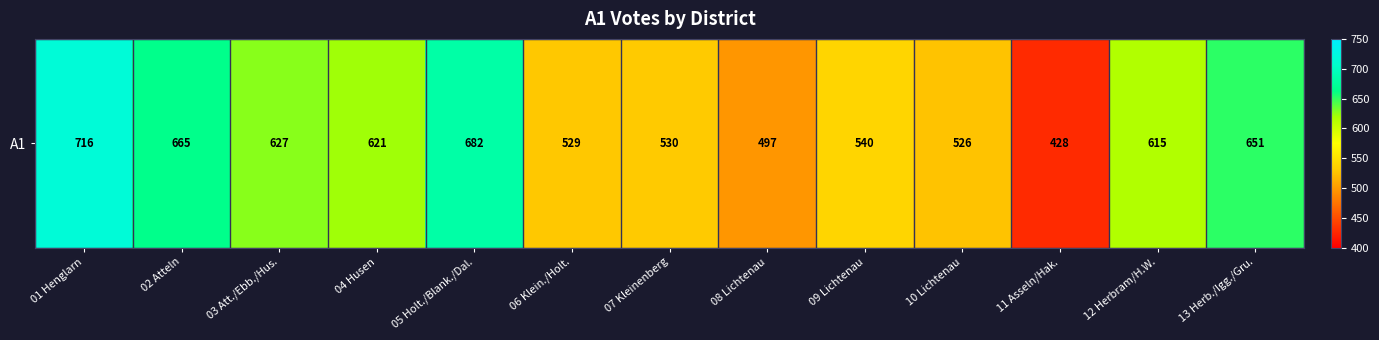

How many categories are shown in the chart?

13